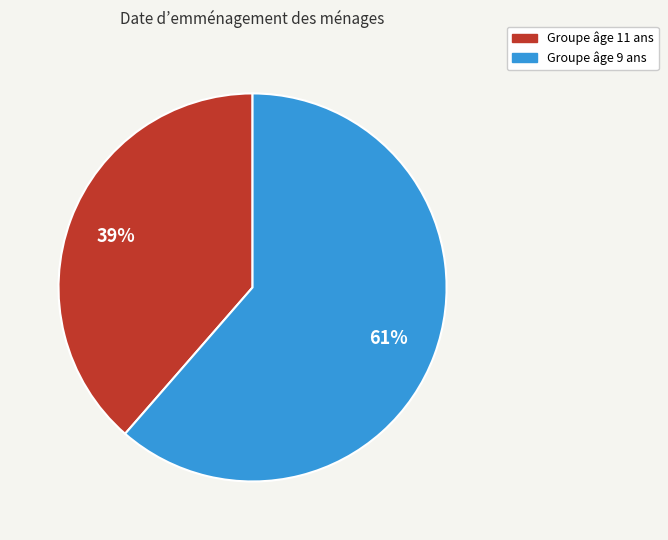

To the nearest percent, what is the combined percentage of Groupe âge 9 ans and Groupe âge 11 ans?

100%